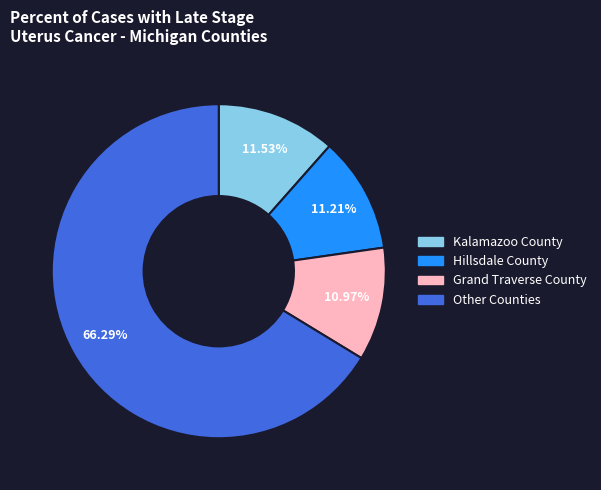

Which category accounts for the majority?

Other Counties